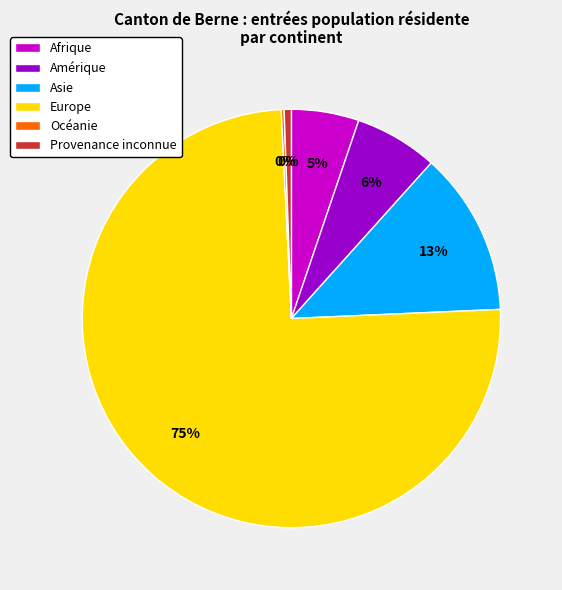

Which slice is the smallest?

Océanie